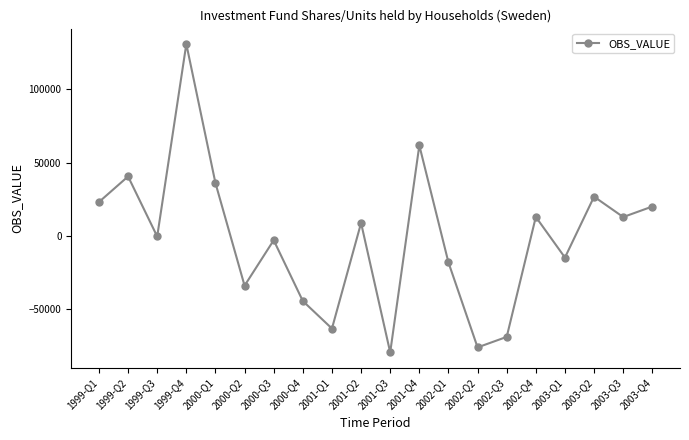

How many lines are shown in the chart?

1